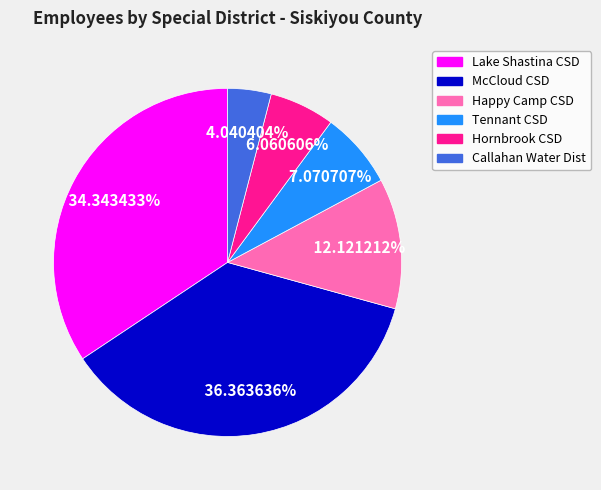

Does any single category account for the majority?

No